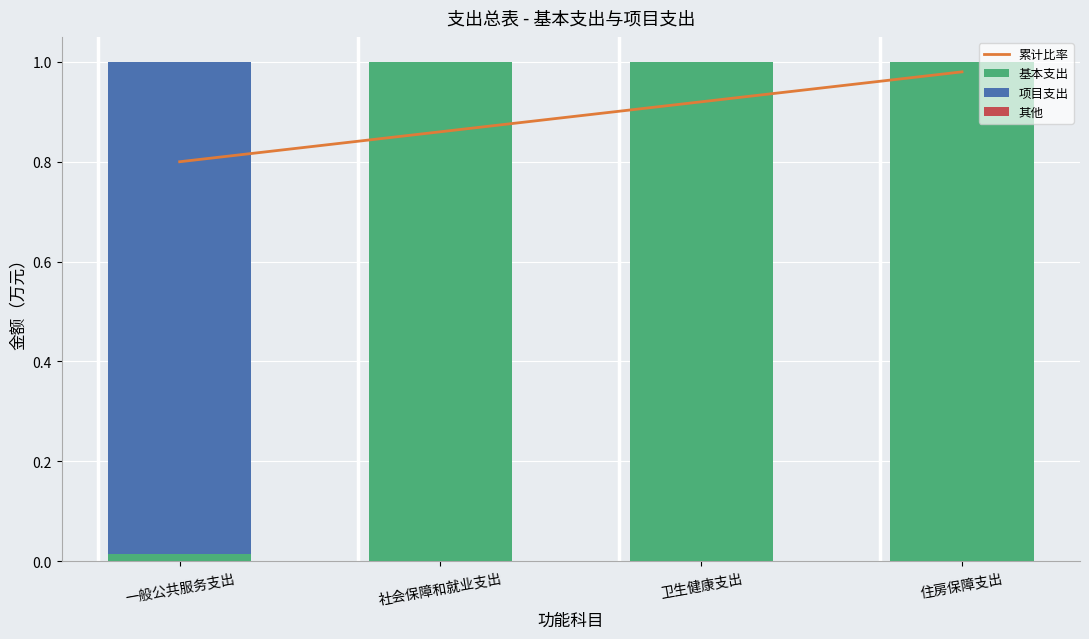

What position from the right is 卫生健康支出?

2